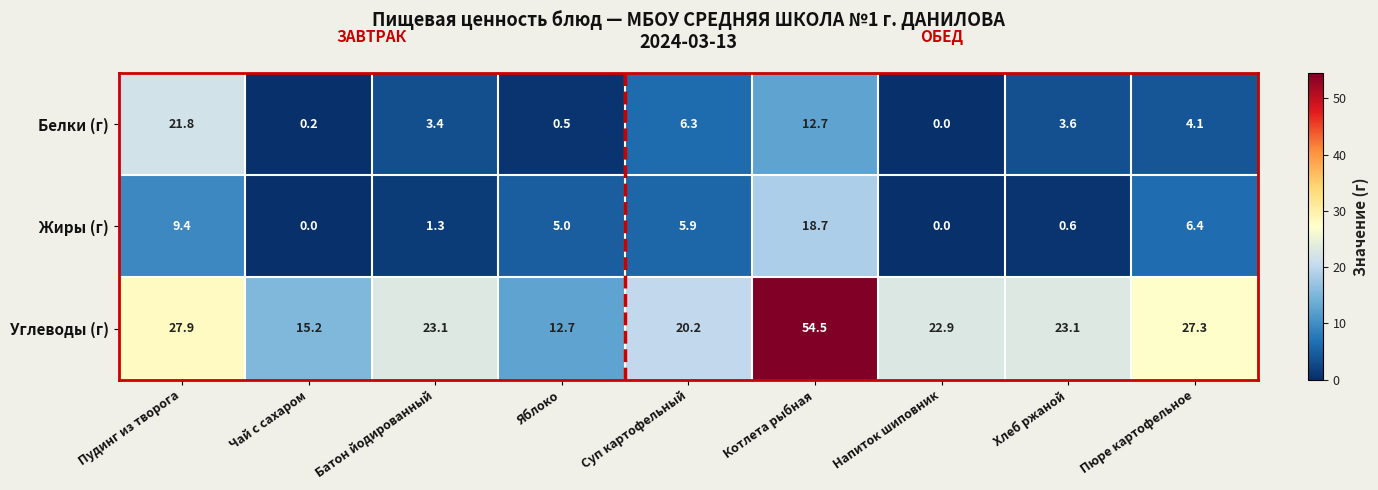

Reading right to left, extract all data points from this chart.

Белки (г): 4.1	3.6	0.0	12.7	6.3	0.5	3.4	0.2	21.8
Жиры (г): 6.4	0.6	0.0	18.7	5.9	5.0	1.3	0.0	9.4
Углеводы (г): 27.3	23.1	22.9	54.5	20.2	12.7	23.1	15.2	27.9